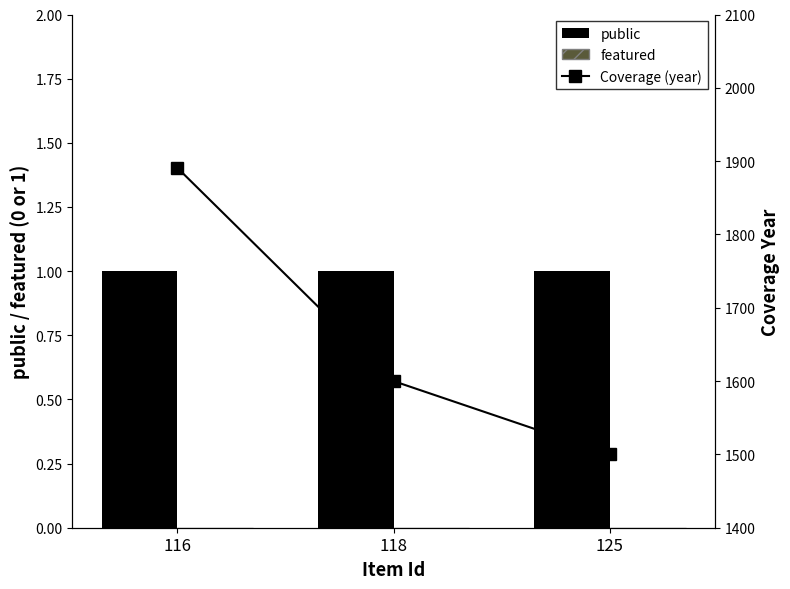

Which series has the largest total across all categories?

Coverage (year)